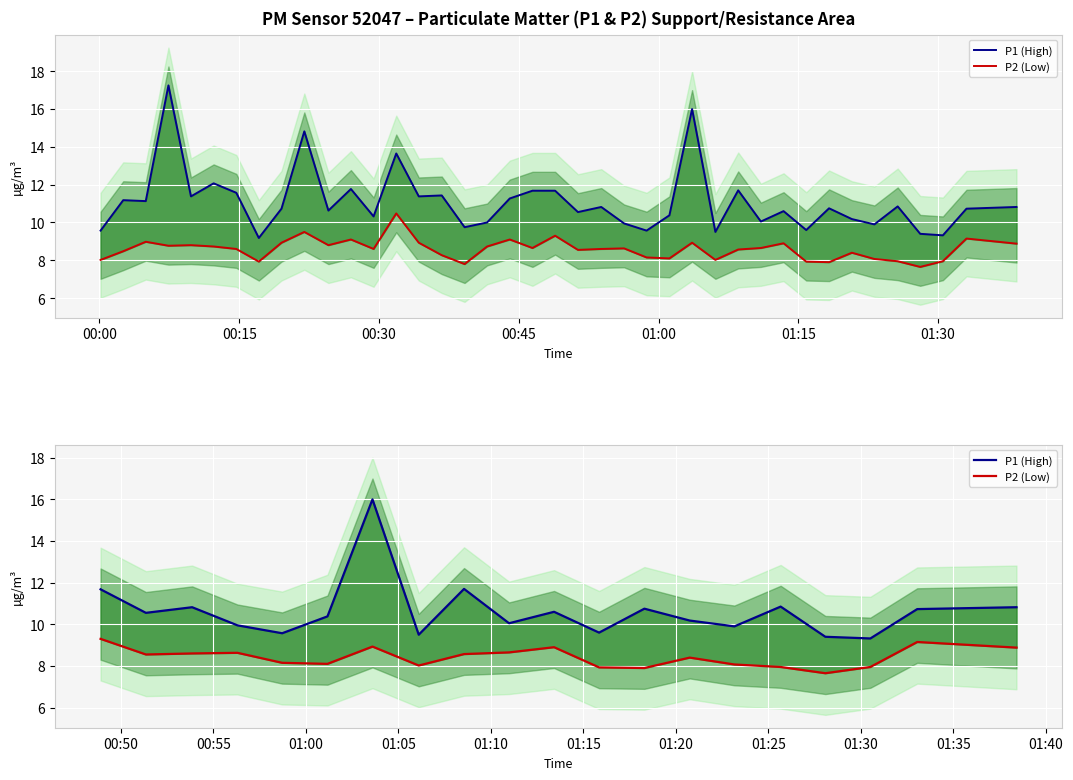

Reading left to right, extract all data points from this chart.

P1 (High): 11.7	10.6	10.8	9.9	9.6	10.4	16.0	9.5	11.7	10.1	10.6	9.6	10.8	10.2	9.9	10.8	9.4	9.3	10.7	10.8
P2 (Low): 9.3	8.6	8.6	8.6	8.2	8.1	8.9	8.0	8.6	8.7	8.9	7.9	7.9	8.4	8.1	8.0	7.7	8.0	9.2	8.9